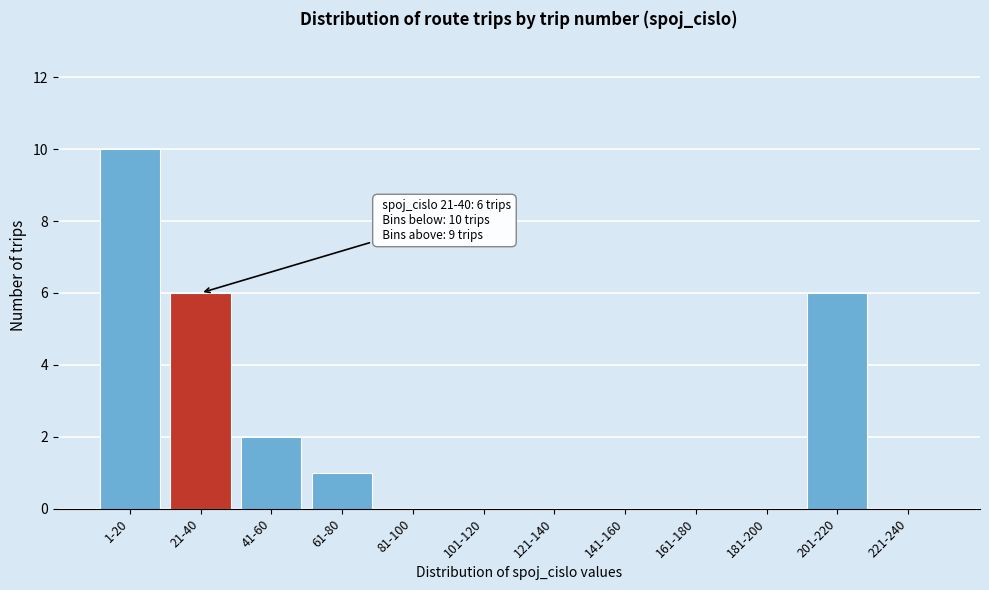

Reading right to left, what are all the values shown in this chart?

221-240=0	201-220=6	181-200=0	161-180=0	141-160=0	121-140=0	101-120=0	81-100=0	61-80=1	41-60=2	21-40=6	1-20=10